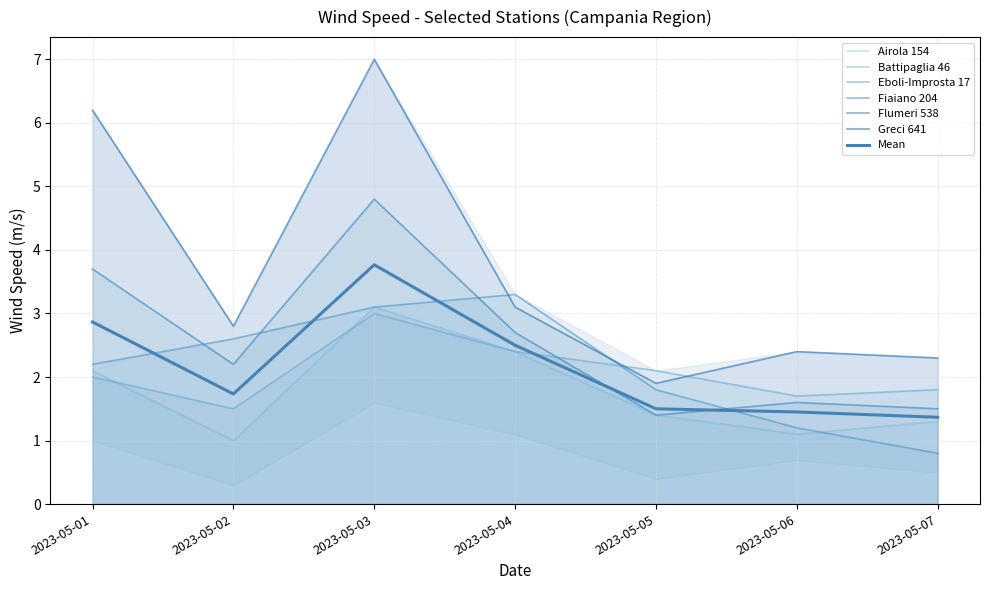

What is the average value of the Airola 154 series?

0.8